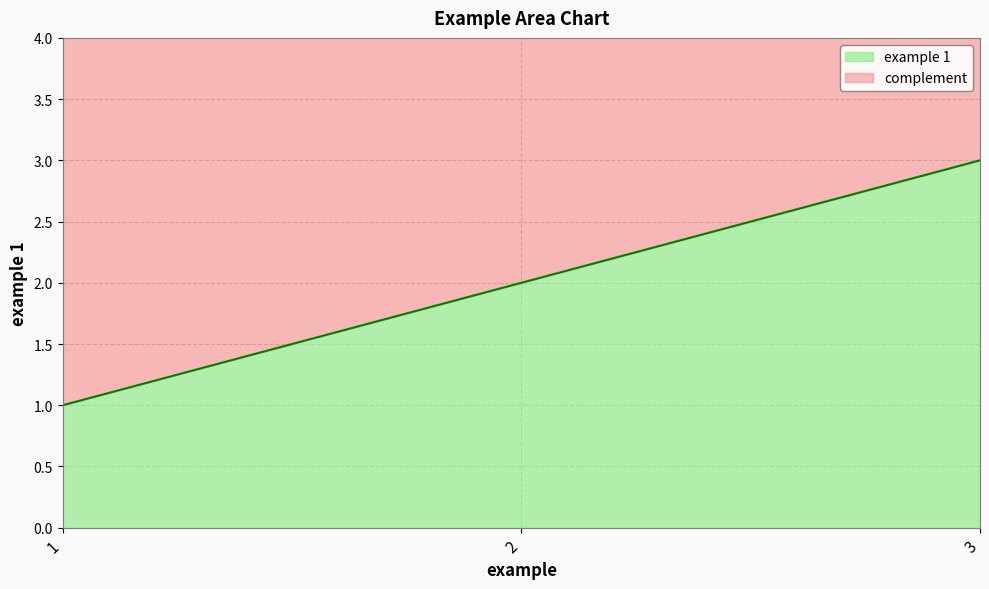

What is the difference between the values at 3 and 1?

2